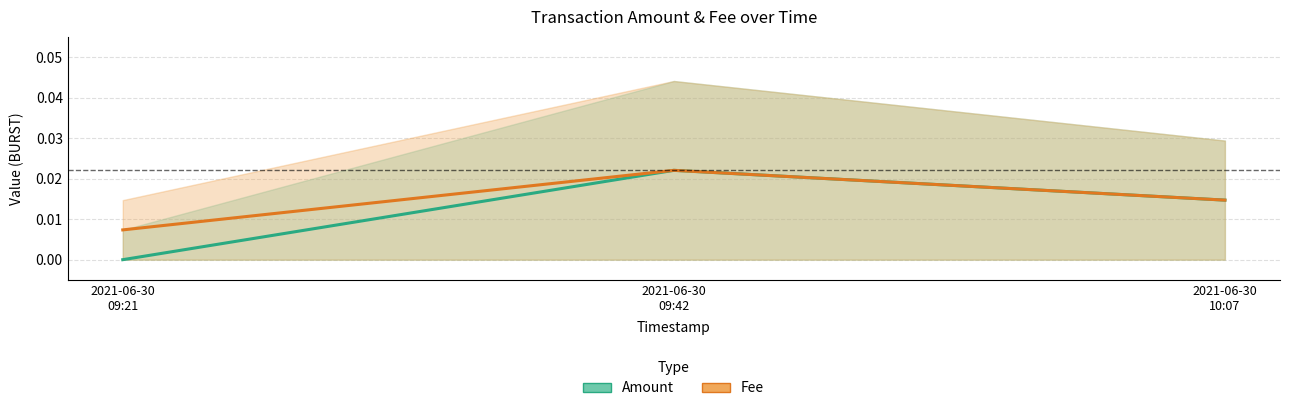

Is the value of Fee at 2021-06-30
09:42 greater than the value of Amount at 2021-06-30
10:07?

Yes